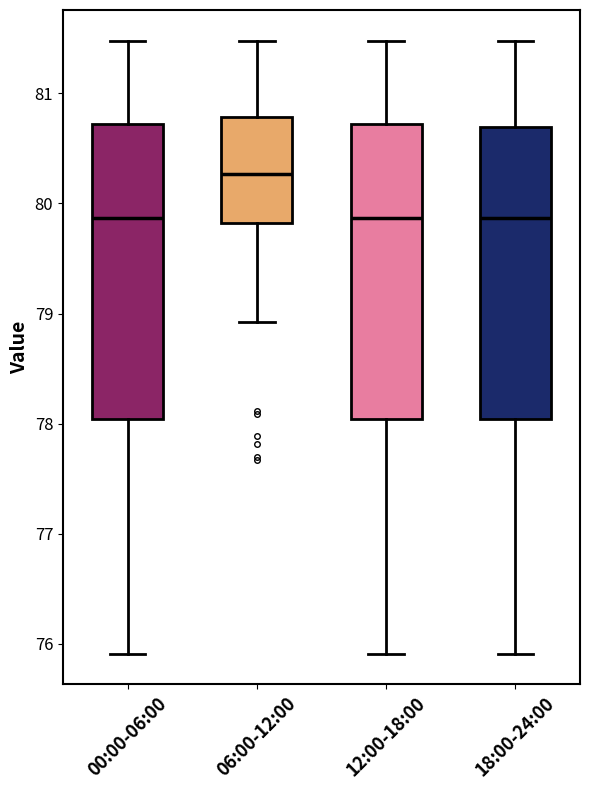

Where does the upper whisker of the box for 00:00-06:00 end on the y-axis? The values are not printed on the chart, so give them approximately, as read against the axis.

81.5